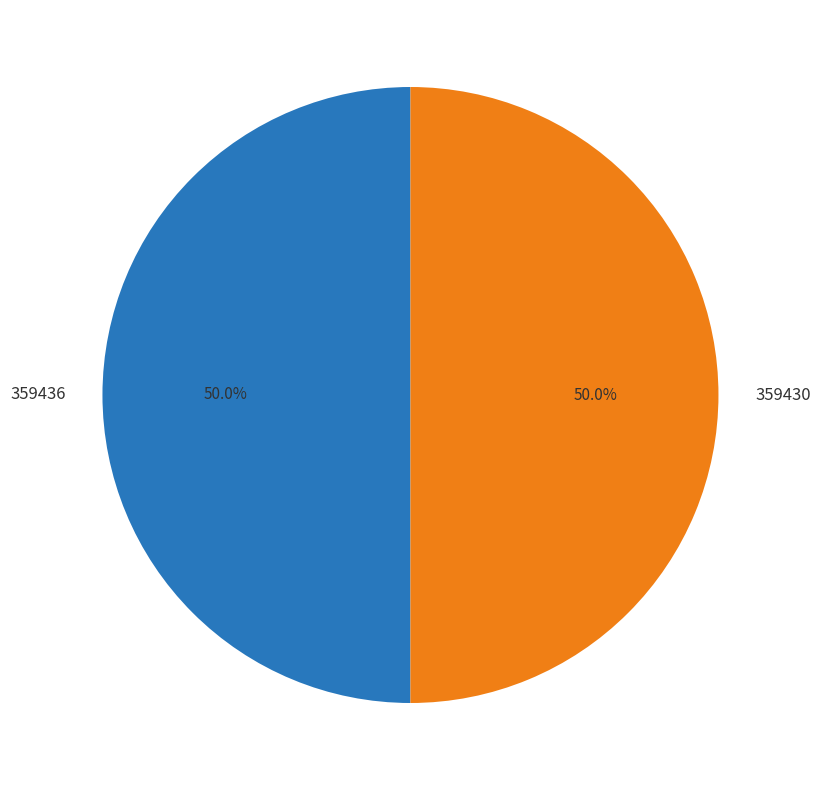

Is it true that 359436 is 50% of the pie?

True